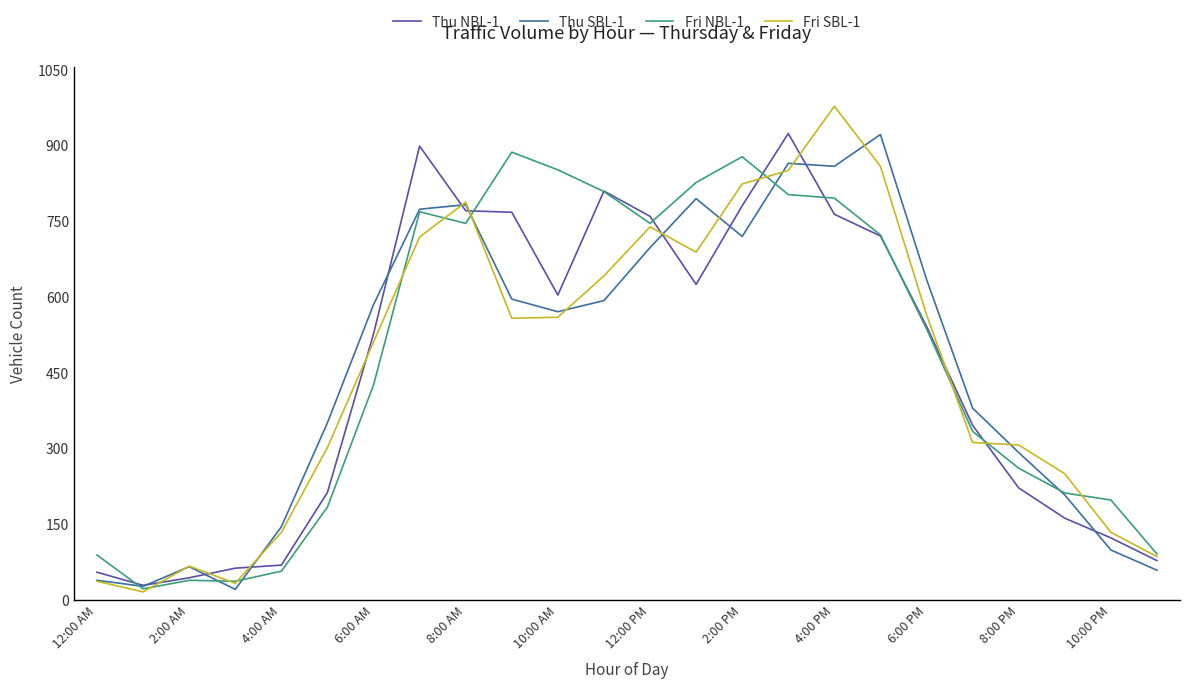

Which series has the largest range (max minus min)?

Fri SBL-1